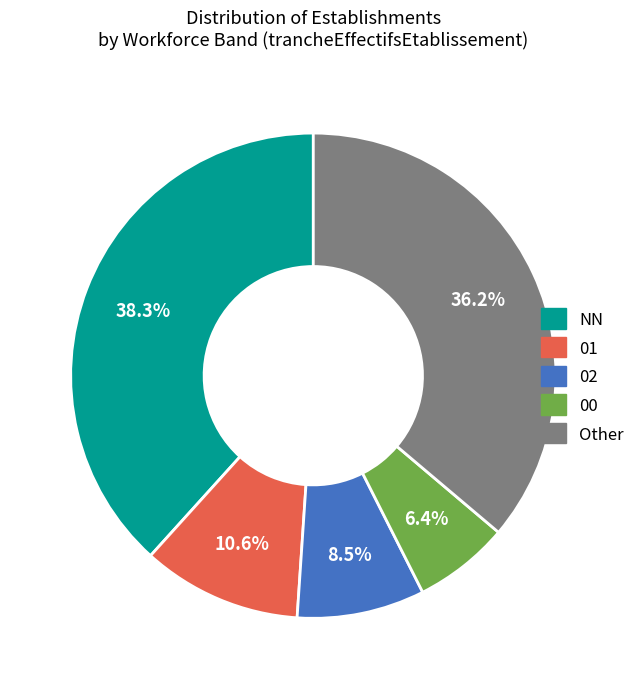

Is there any slice that represents more than half of the pie?

No